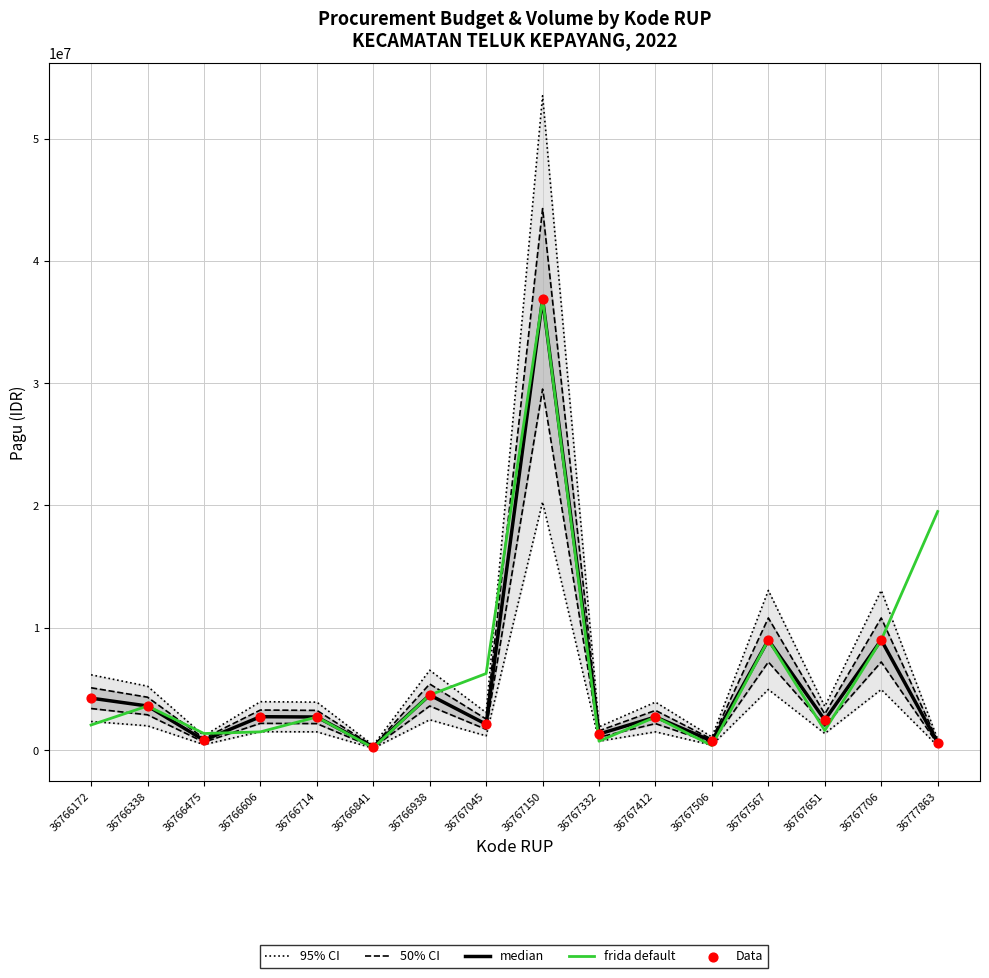

Which series has the largest Y range (max minus min)?

95% CI